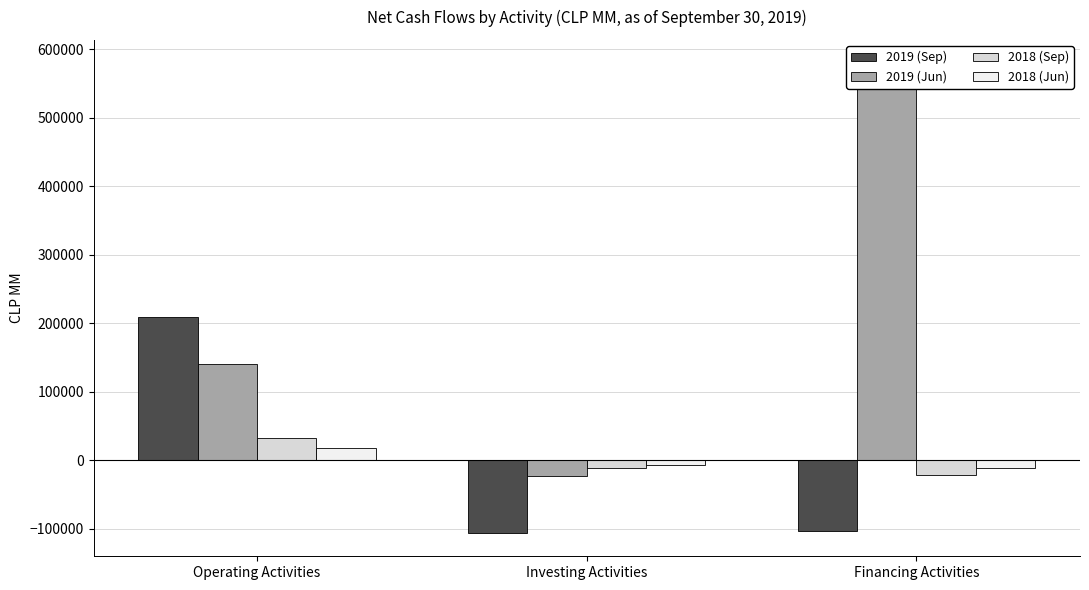

What is the spread (max minus min) of values at Financing Activities?

683715.5